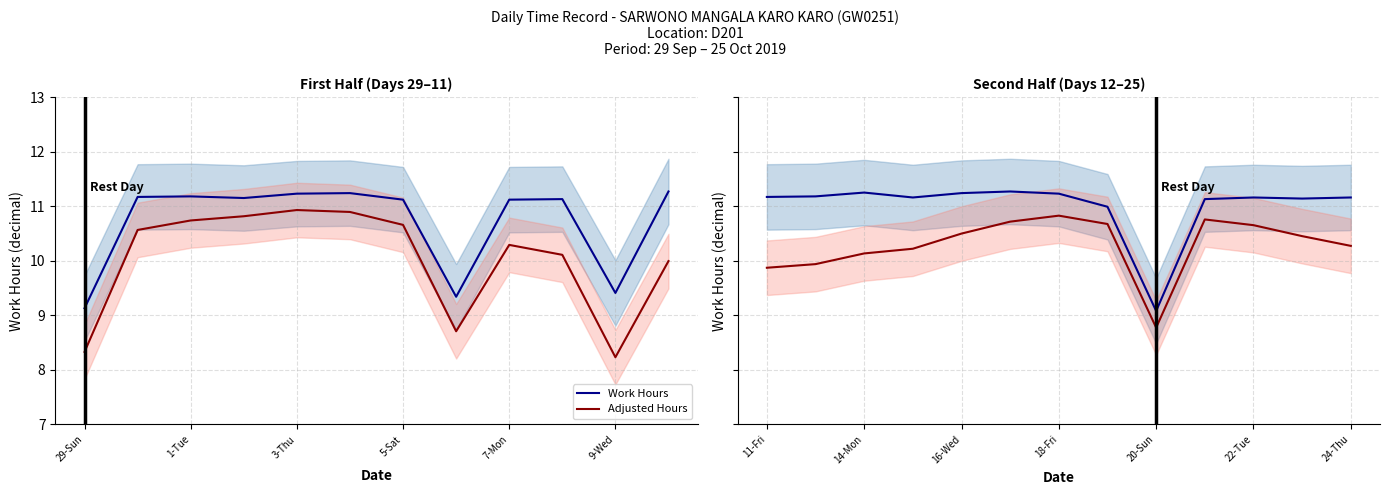

True or false: Work Hours and Adjusted Hours intersect in this chart.

False